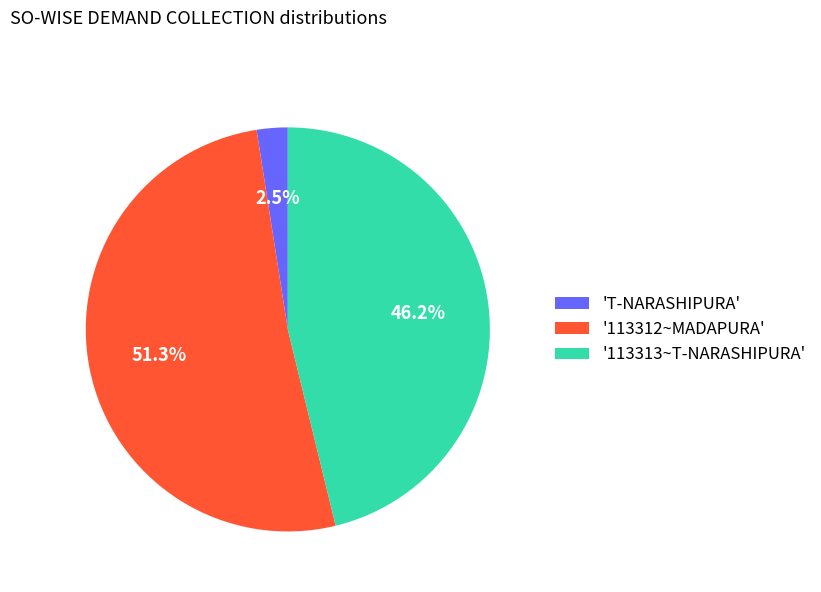

Which has a higher value, 'T-NARASHIPURA' or '113312~MADAPURA'?

'113312~MADAPURA'